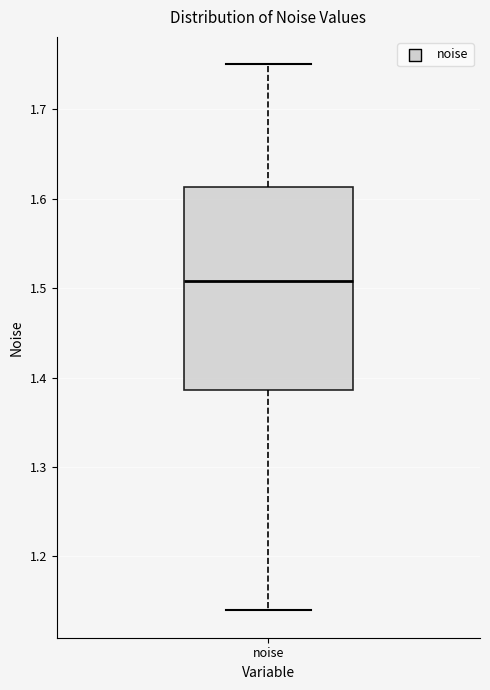

Transcribe this box plot: give where the median line is, the range the box spans, and where the two whiskers end, as read against the y-axis. The values are not printed on the chart, so give them approximately, as read against the axis.

median 1.51, box 1.39 to 1.61, whiskers 1.14 to 1.75